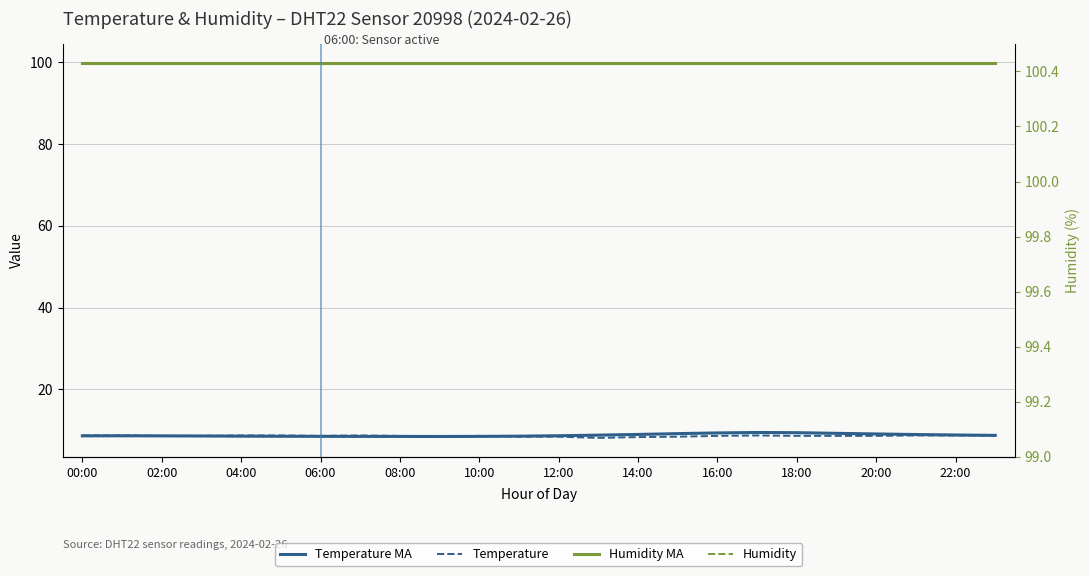

In Temperature MA, how many points are higher than both neighbors (excluding endpoints)?

2